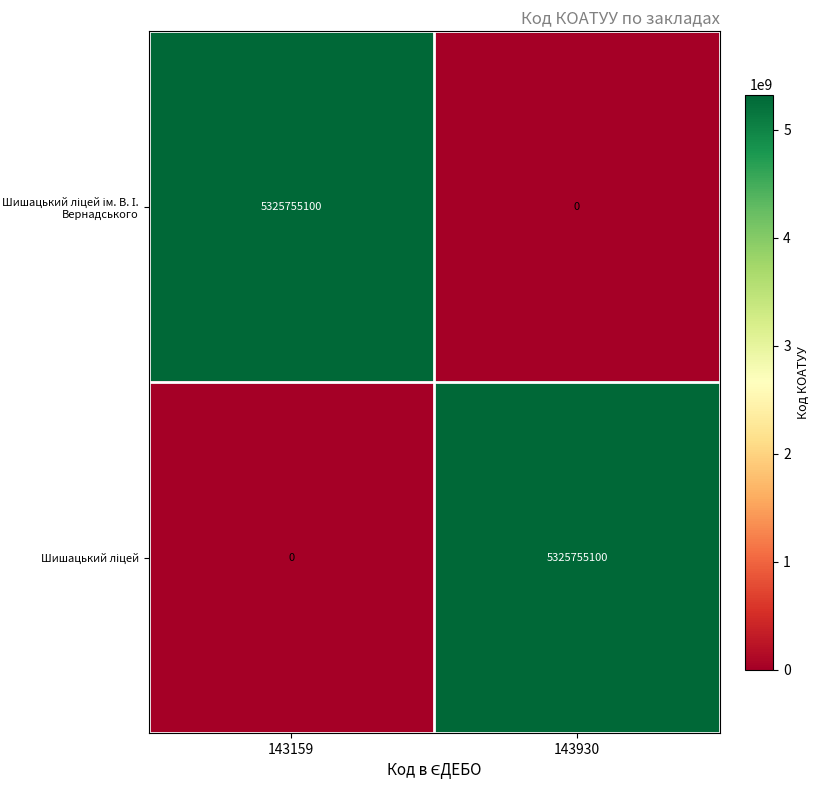

What is the total value across all series at 143930?

5325755100